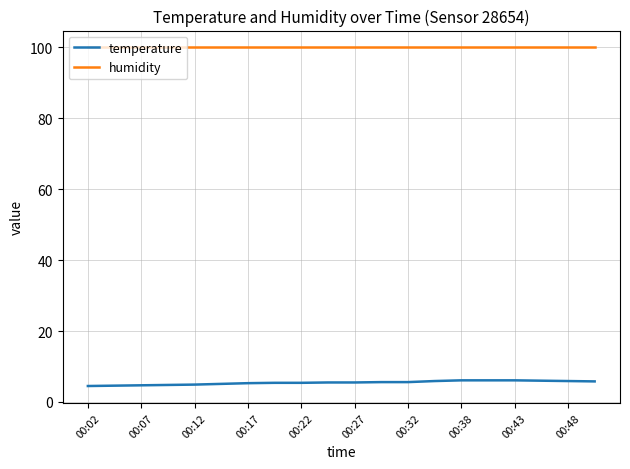

What is the maximum value shown in the chart?

99.9